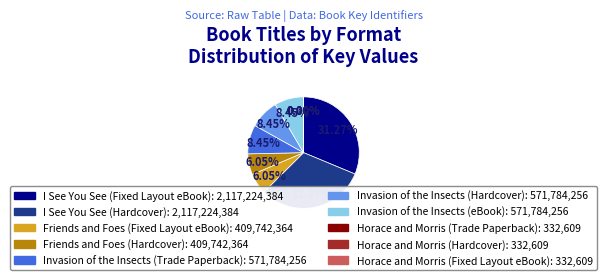

Combined, do I See You See (Hardcover) and Friends and Foes (Fixed Layout eBook) account for over 50%?

No